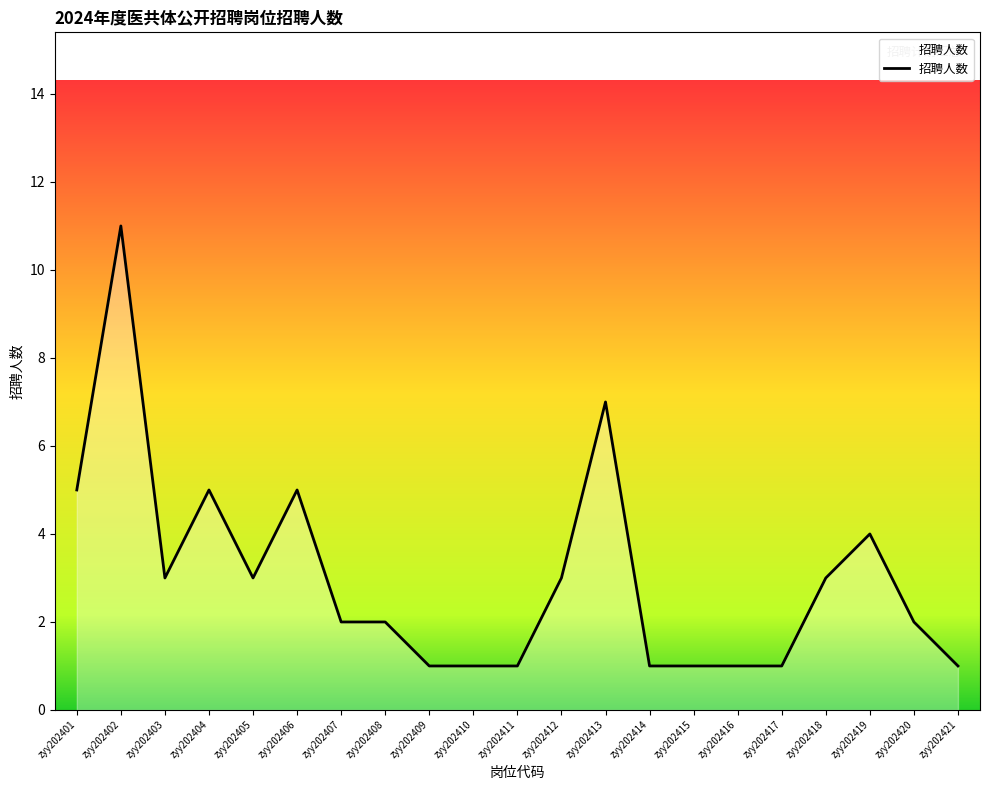

What is the approximate value at zyy202406?

5